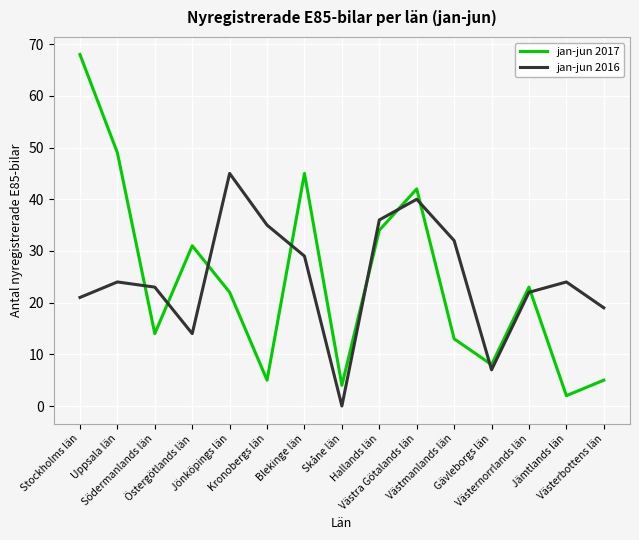

Which series has the largest range (max minus min)?

jan-jun 2017